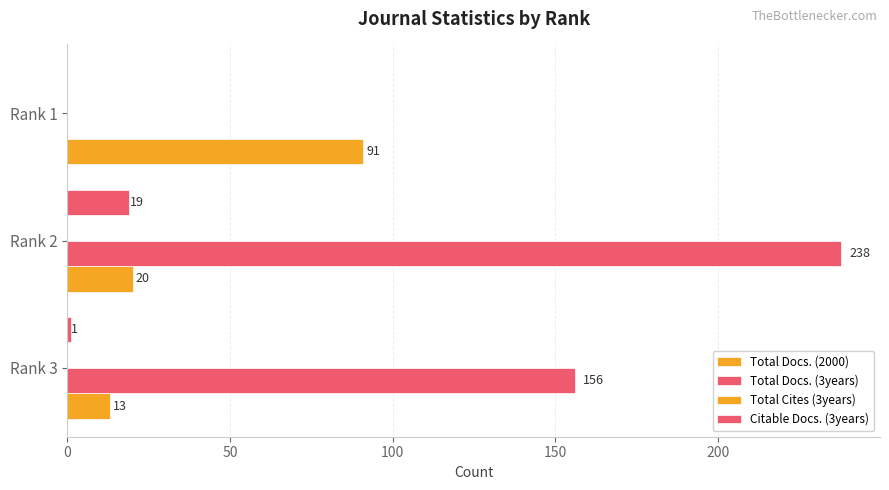

What is the maximum value shown in the chart?

238.0